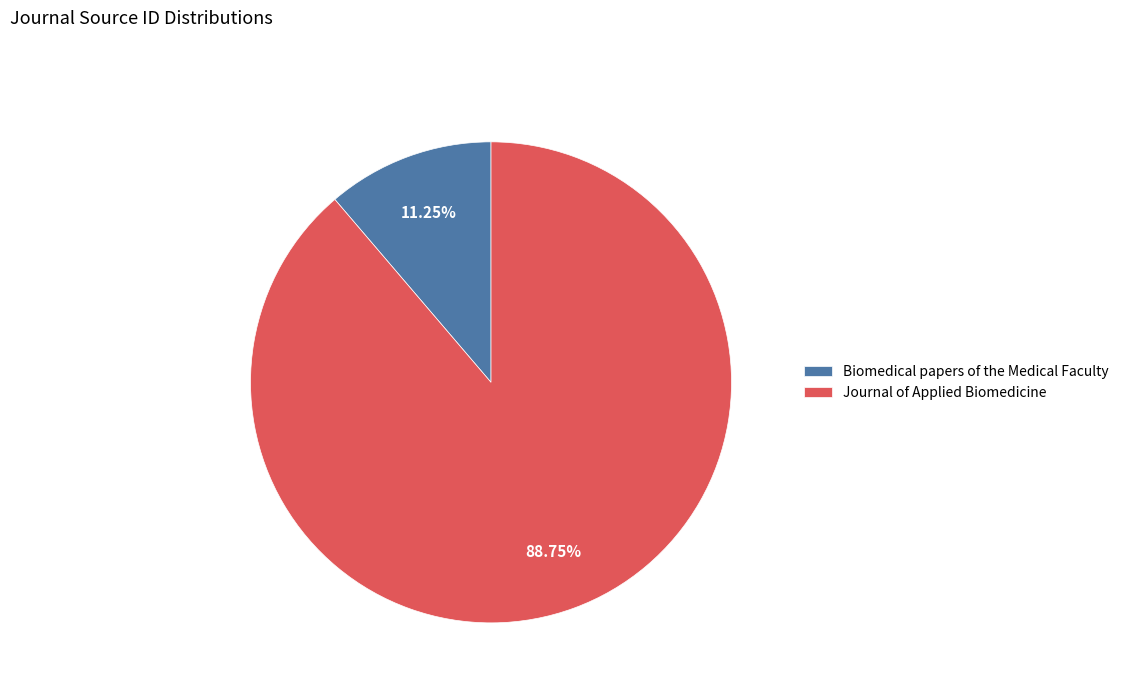

What is the largest slice in the pie chart?

Journal of Applied Biomedicine